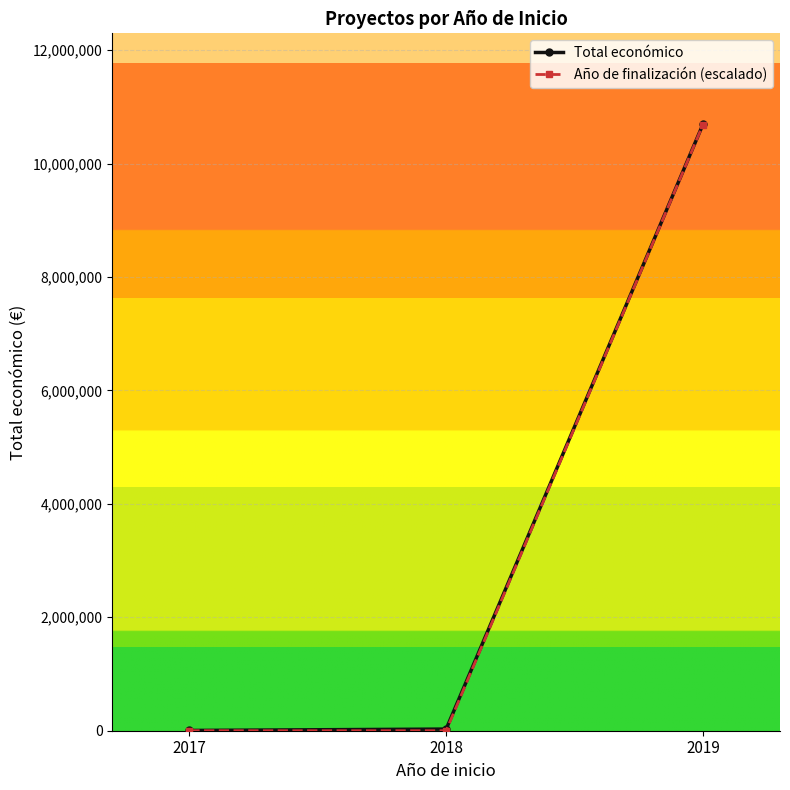

At how many categories does at least one series exceed 4757647?

1